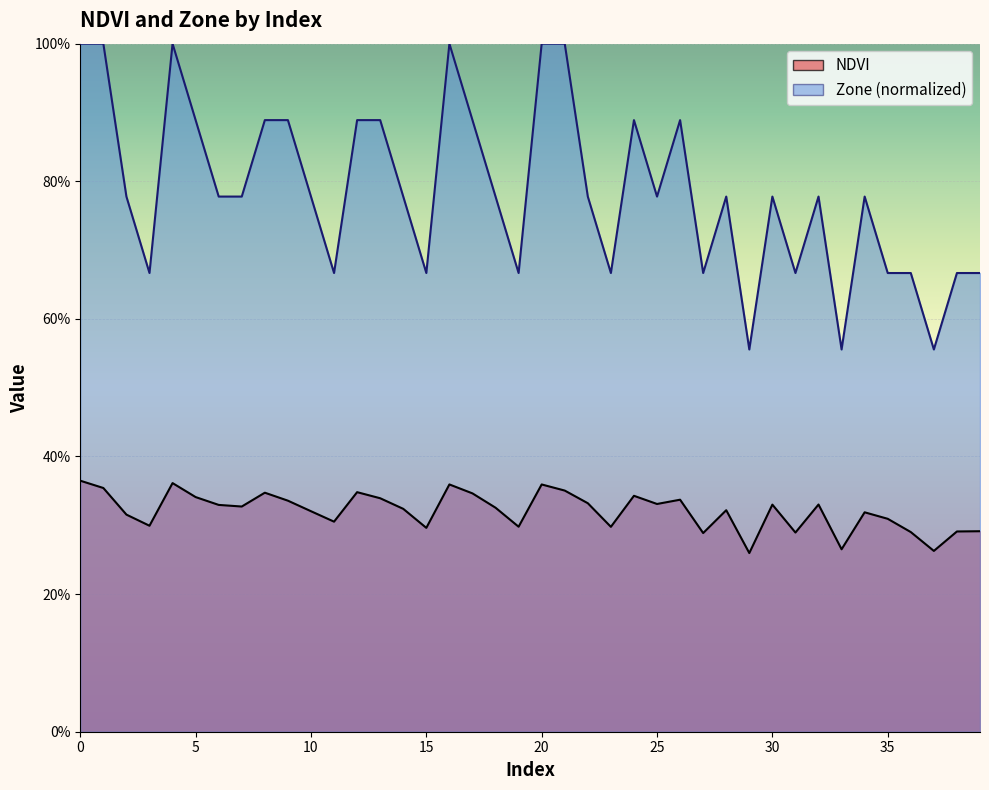

List the labels in order of NDVI value, smallest first.

29, 37, 33, 27, 31, 36, 38, 39, 15, 23, 19, 3, 11, 35, 2, 34, 10, 28, 14, 18, 7, 6, 30, 32, 25, 22, 9, 26, 13, 5, 24, 17, 8, 12, 21, 1, 20, 16, 4, 0